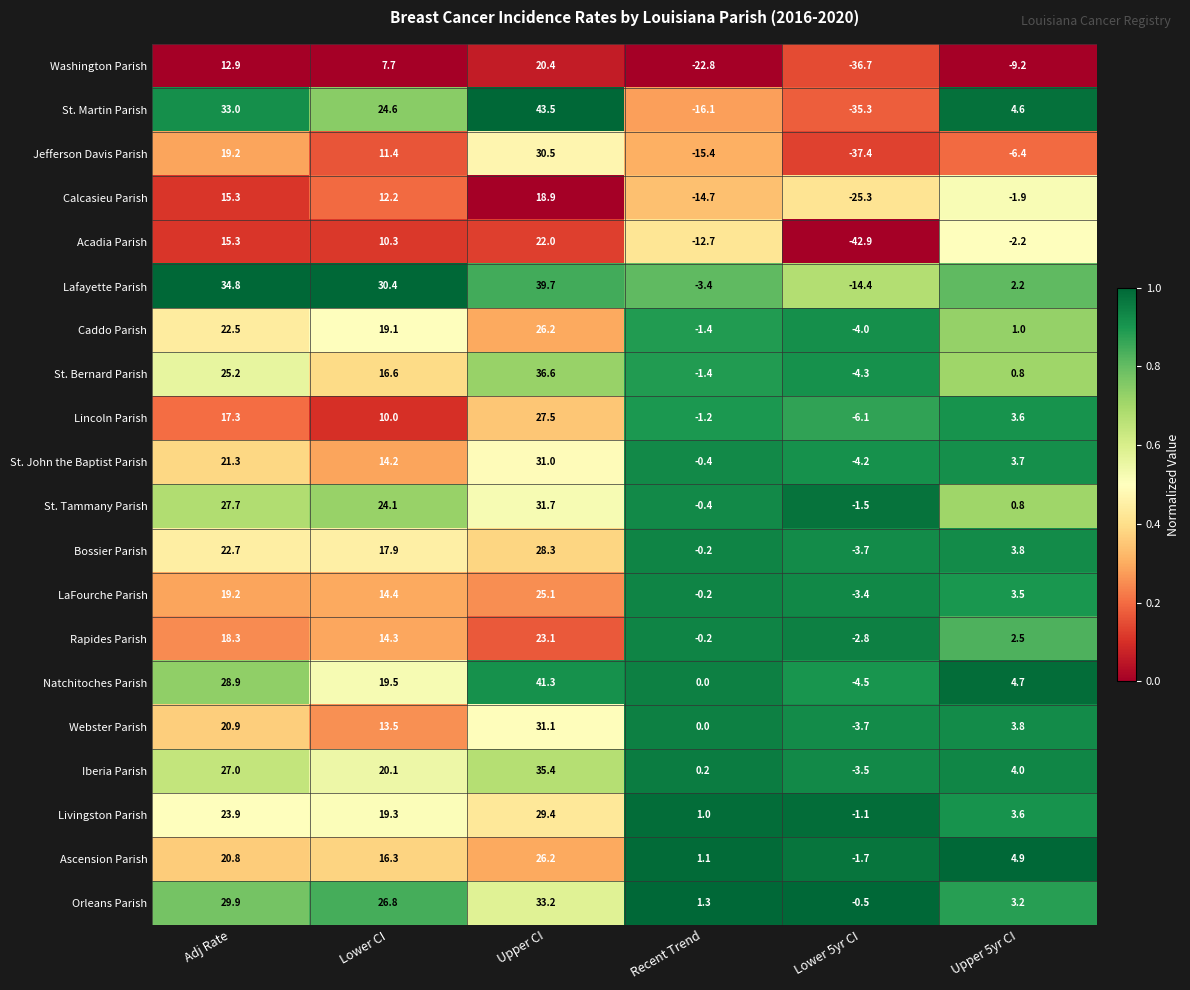

What is the difference between the highest and lowest values at Lower CI?

22.7